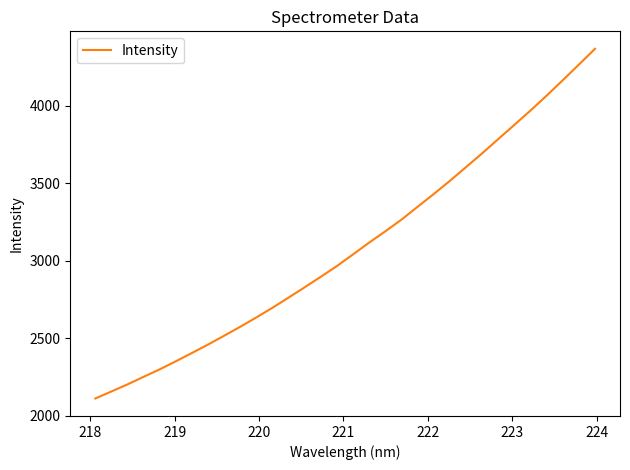

What is the minimum value shown in the chart?

2111.8